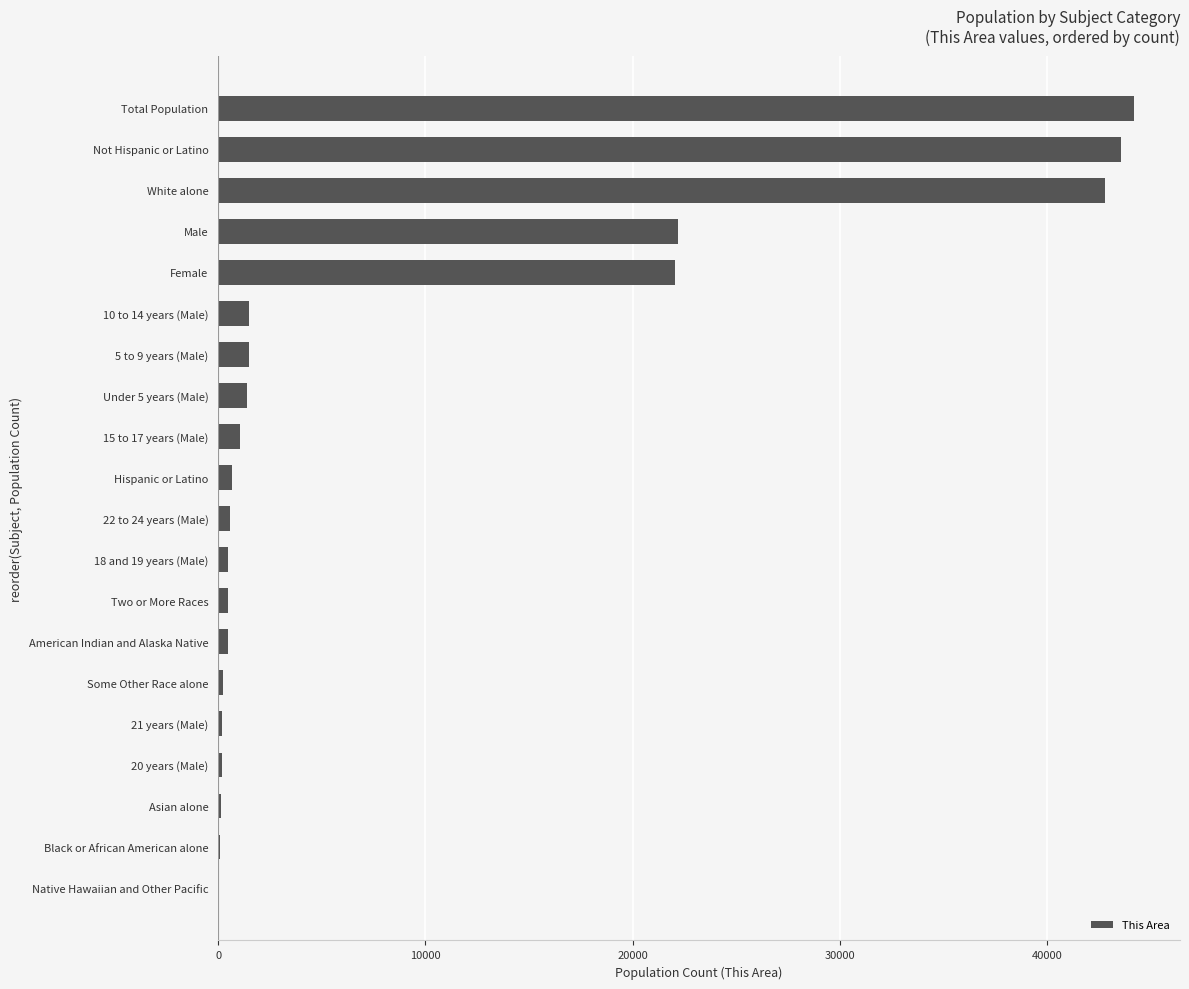

The value at Male is 11816. True or false?

False